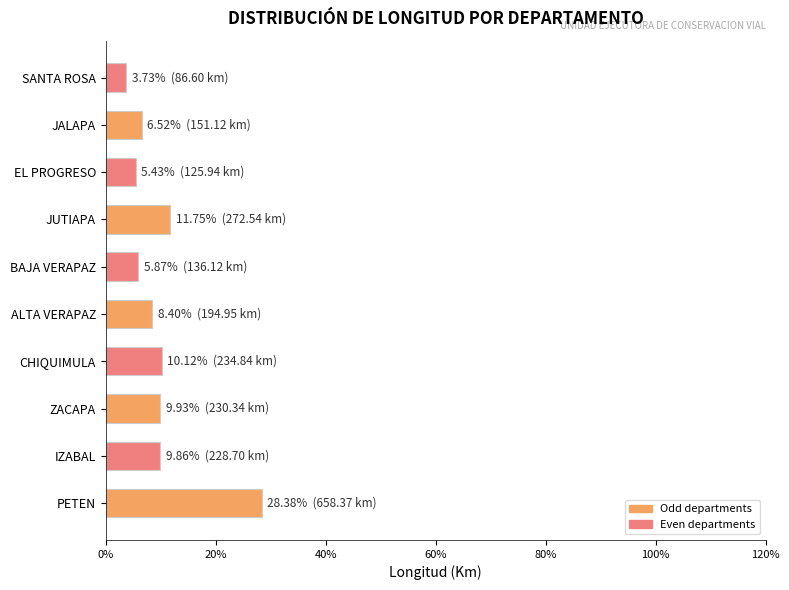

What is the difference between the maximum and minimum values?

24.7